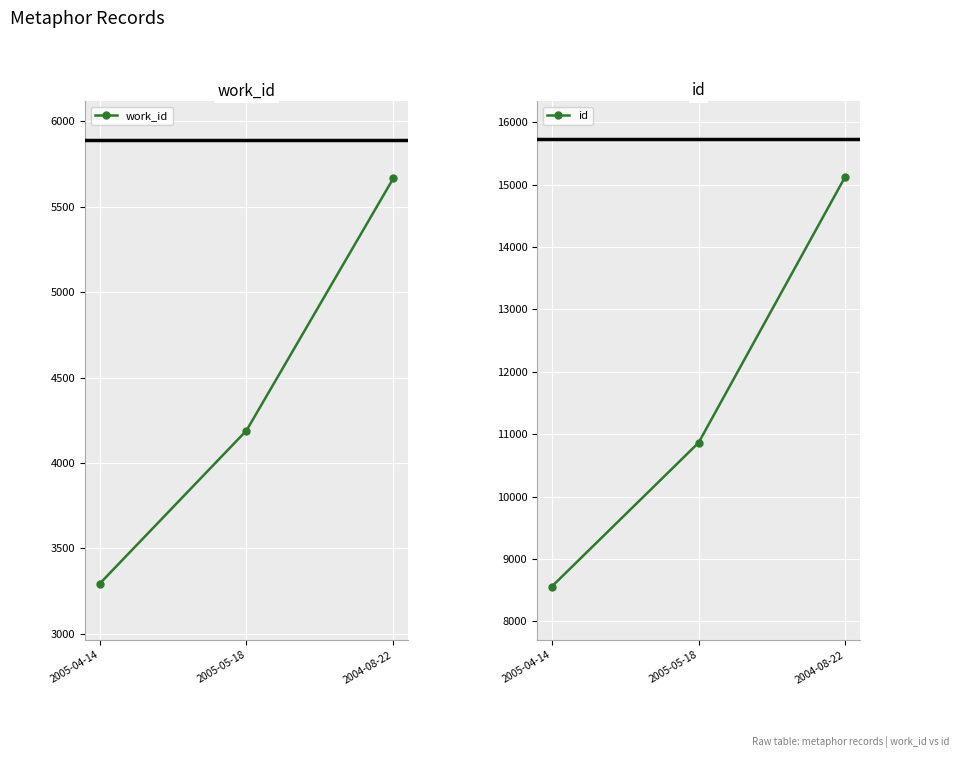

Which series has the largest total across all categories?

id